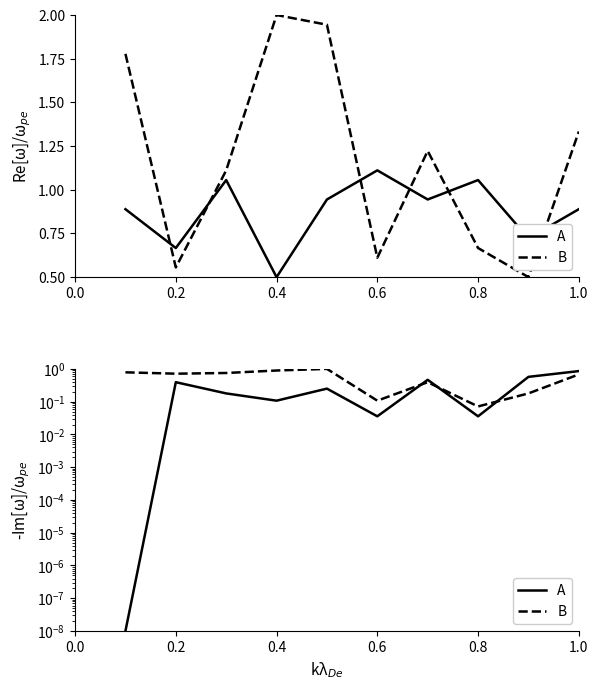

Which has a higher value, 0.8 or 1.0?

1.0